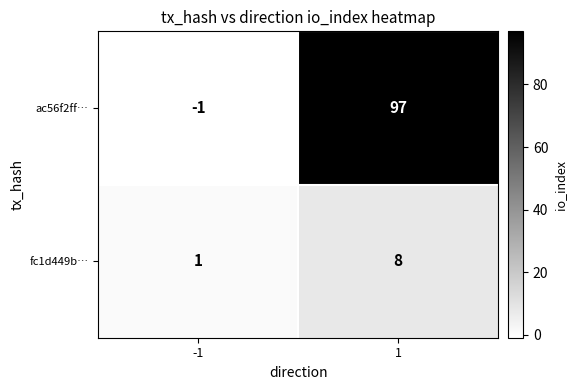

The value of ac56f2ff… at 1 is 42. True or false?

False